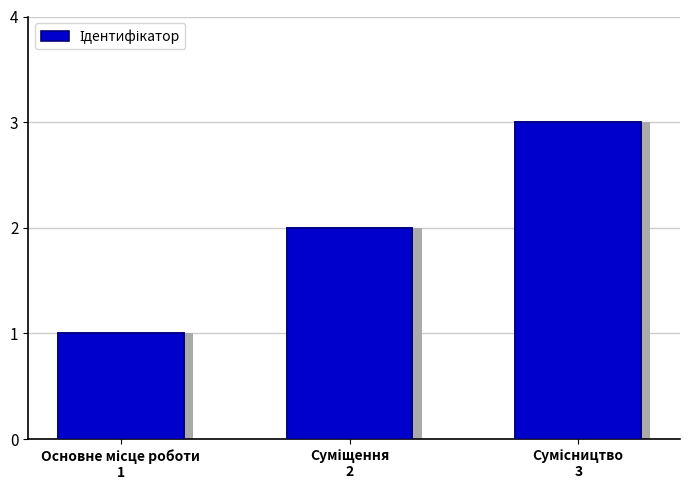

Reading right to left, extract all data points from this chart.

Сумісництво
3=3	Суміщення
2=2	Основне місце роботи
1=1